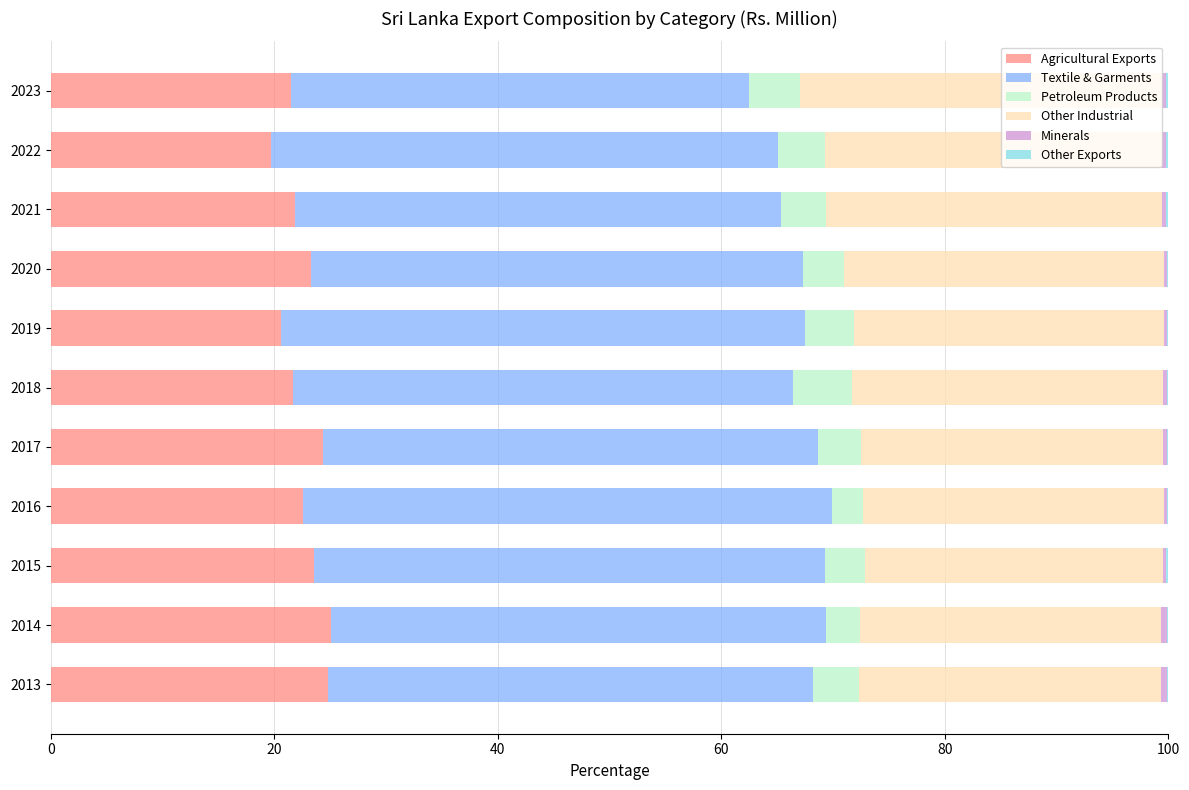

The value of Agricultural Exports at 2018 is 4.4. True or false?

False